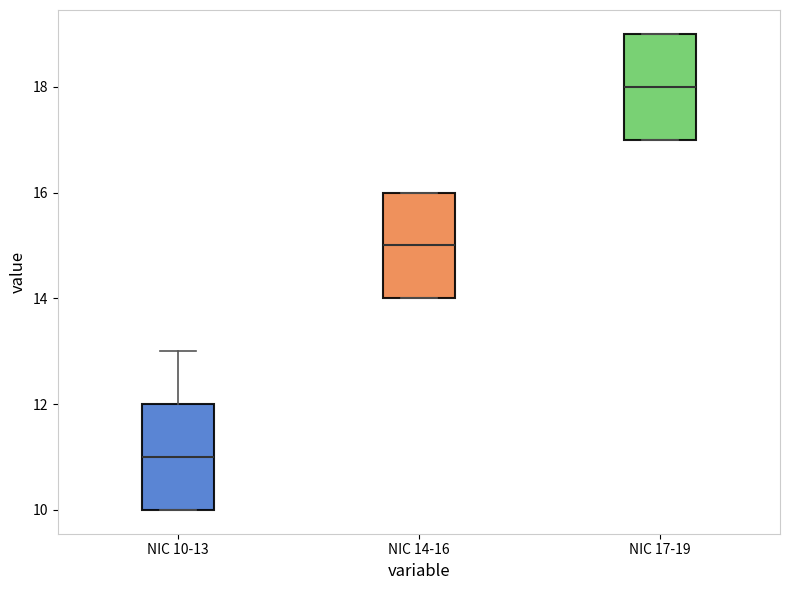

Which box's median line is the highest?

NIC 17-19